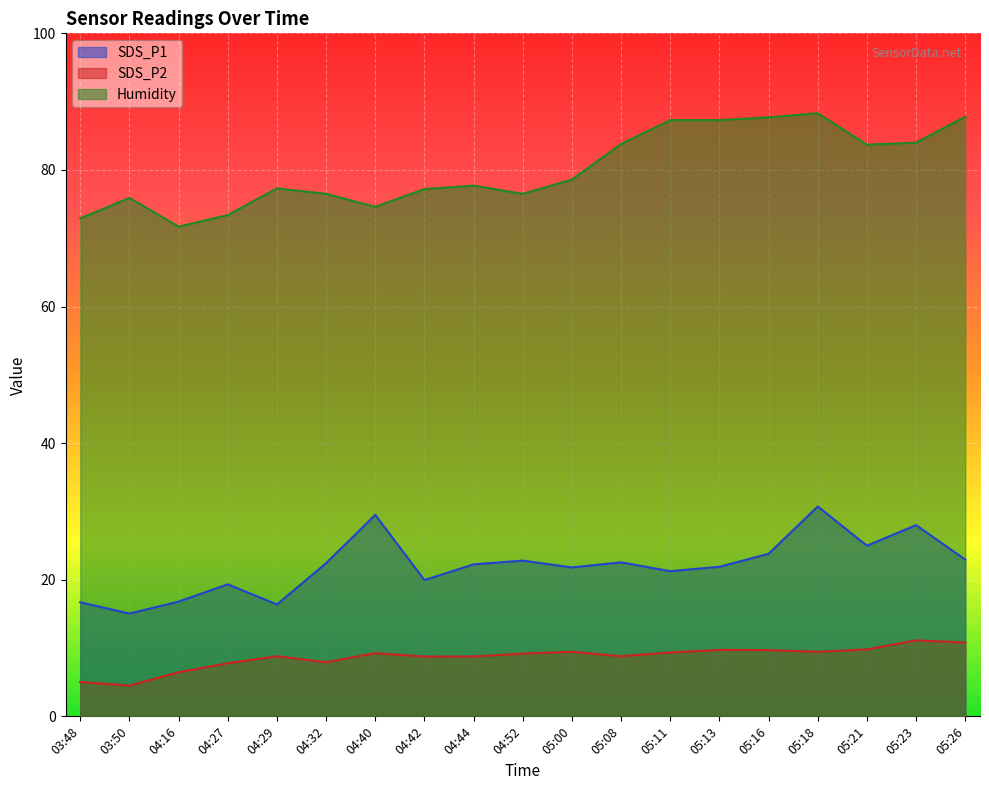

What is the total value across all series at 04:27?

100.5